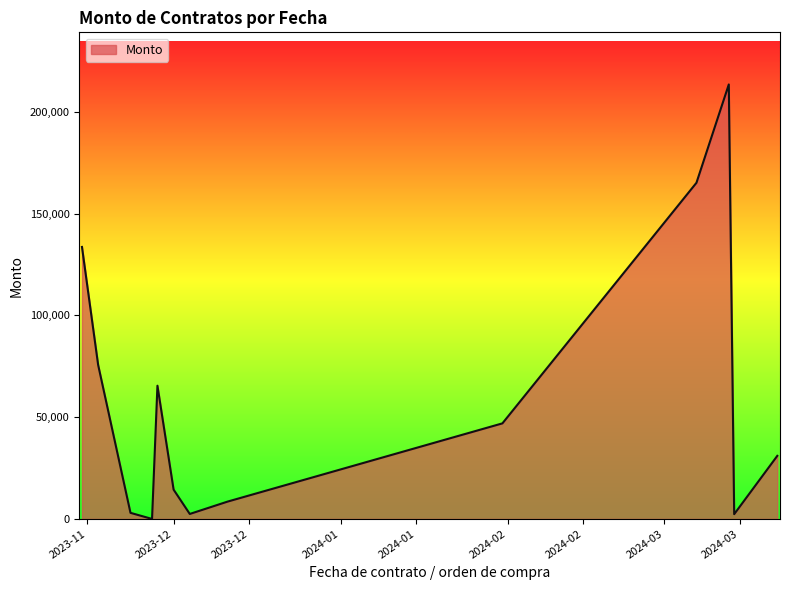

What is the maximum value shown in the chart?

213408.9